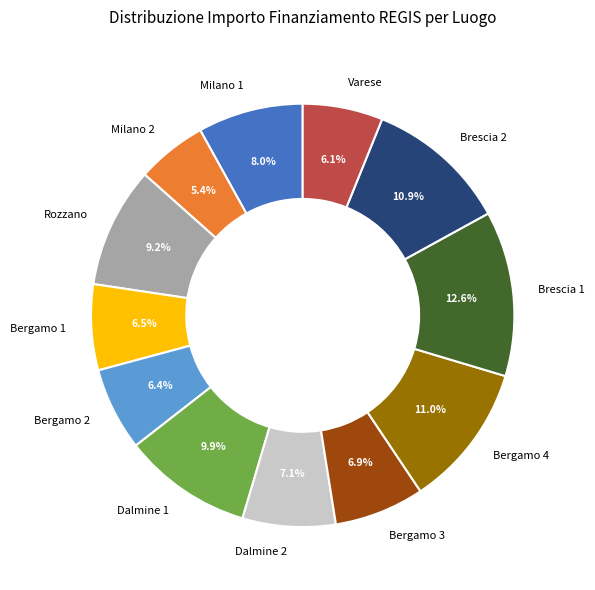

Is Dalmine 1 the majority of the pie?

No